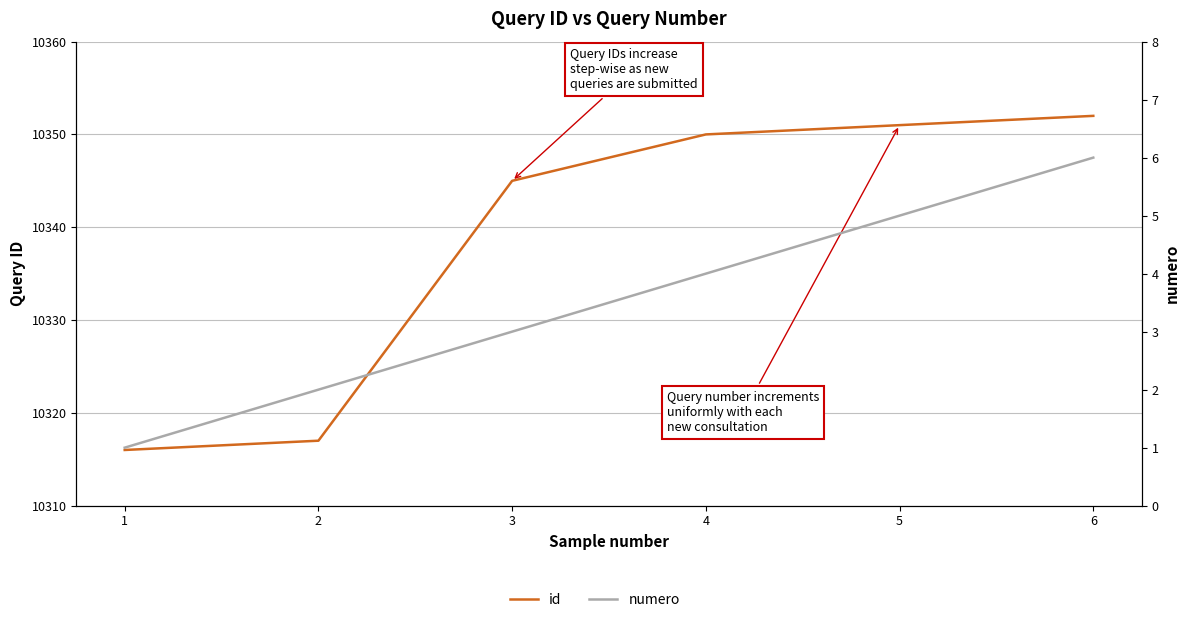

Is the value of numero at 2 greater than the value of id at 6?

No